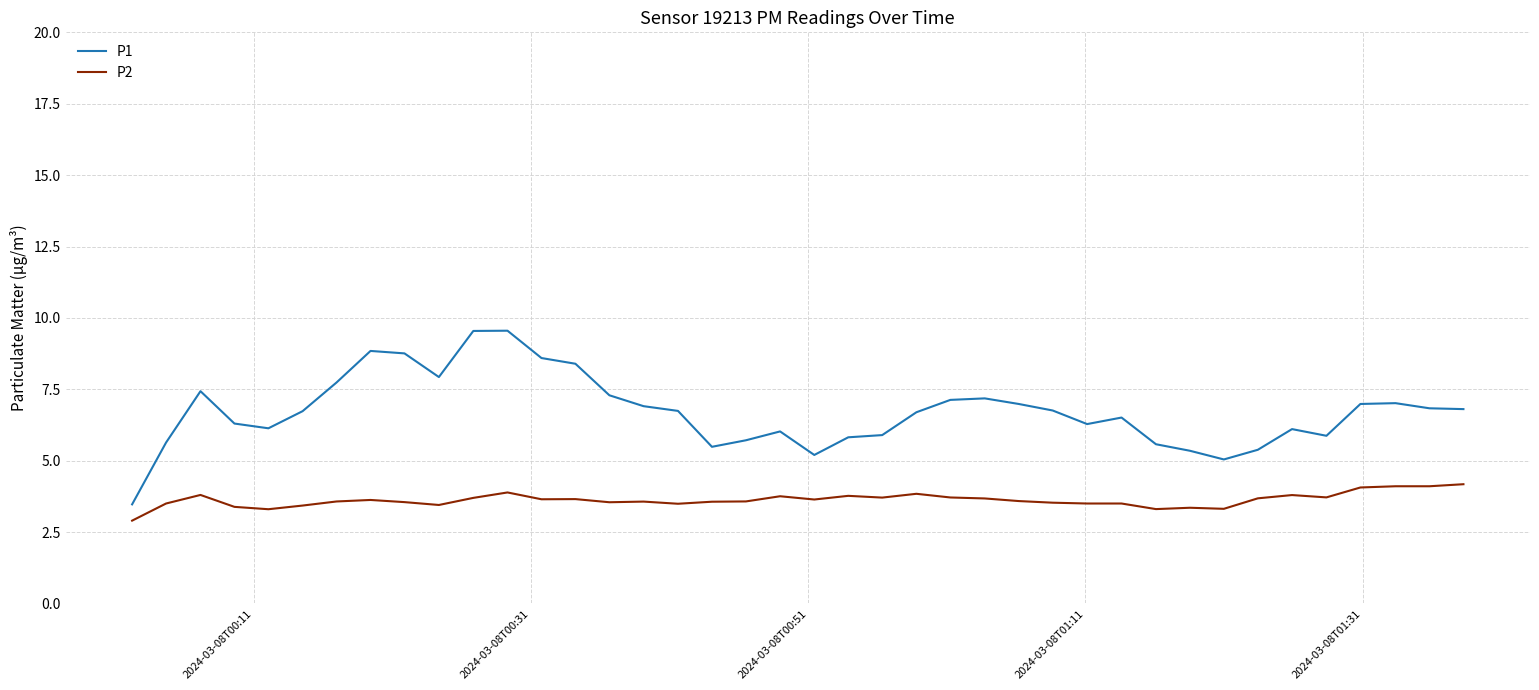

What are all the series names shown in the legend?

P1, P2